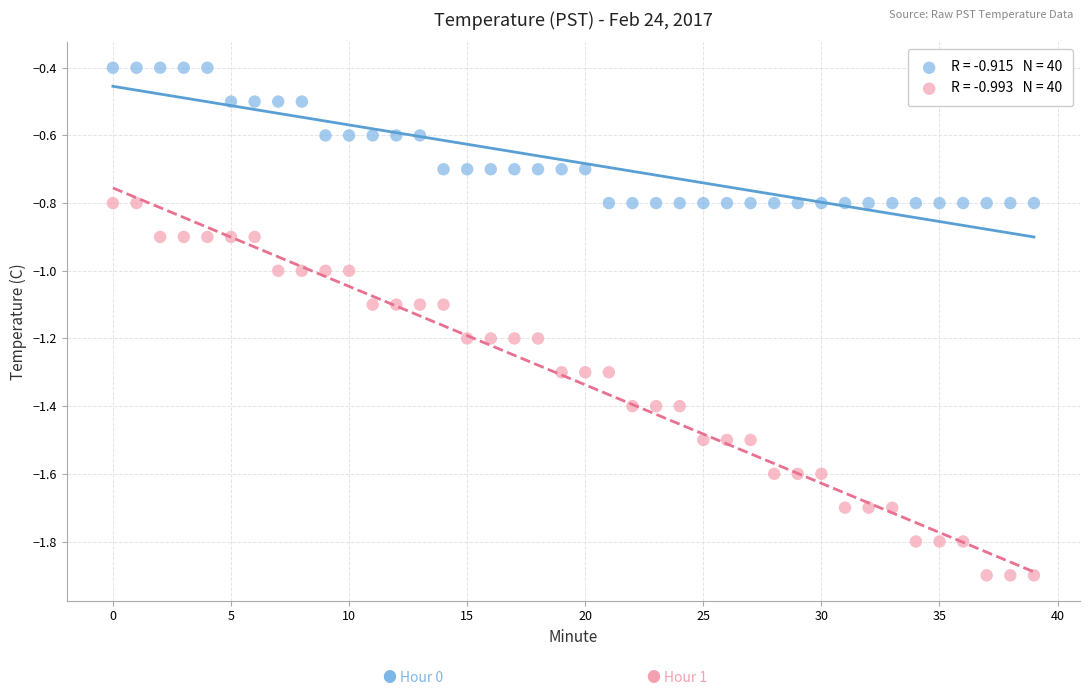

Across all data points, what is the range of Y values (max minus min)?

1.5